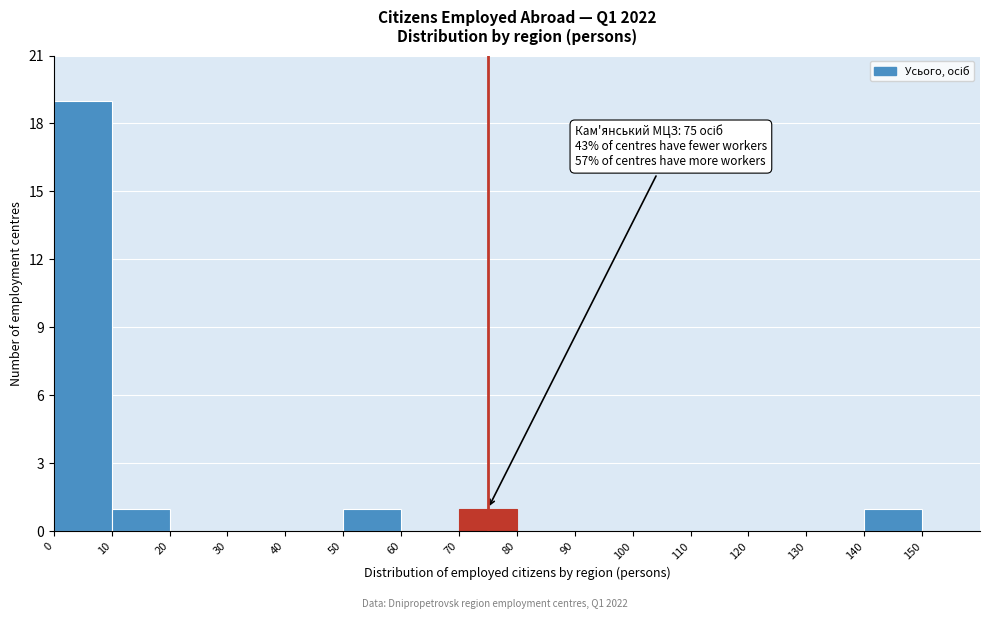

Over which range of the x-axis is the bar tallest?

0 to 10